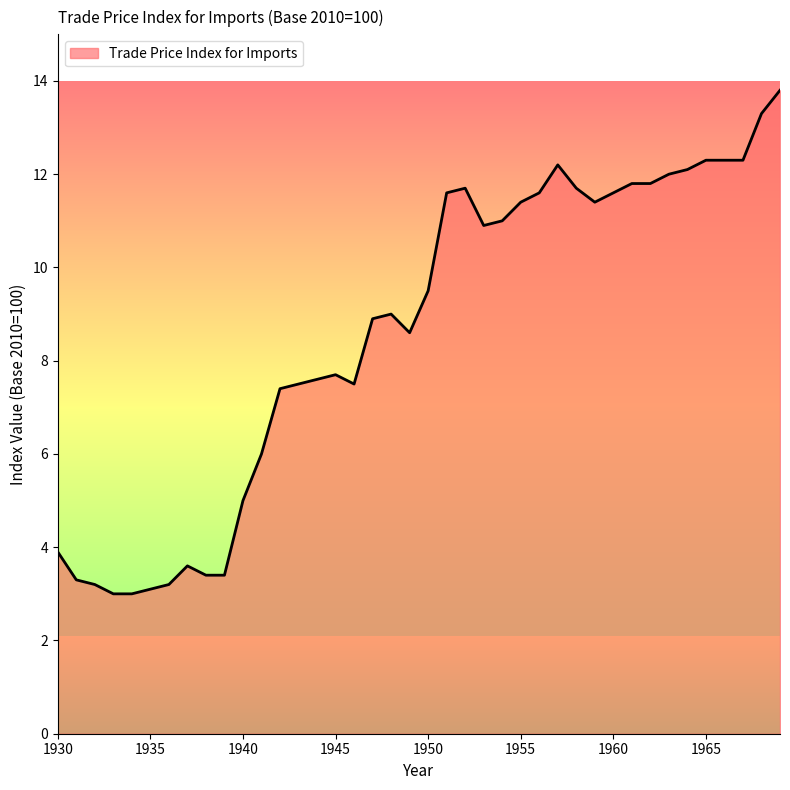

What is the minimum value shown in the chart?

3.0